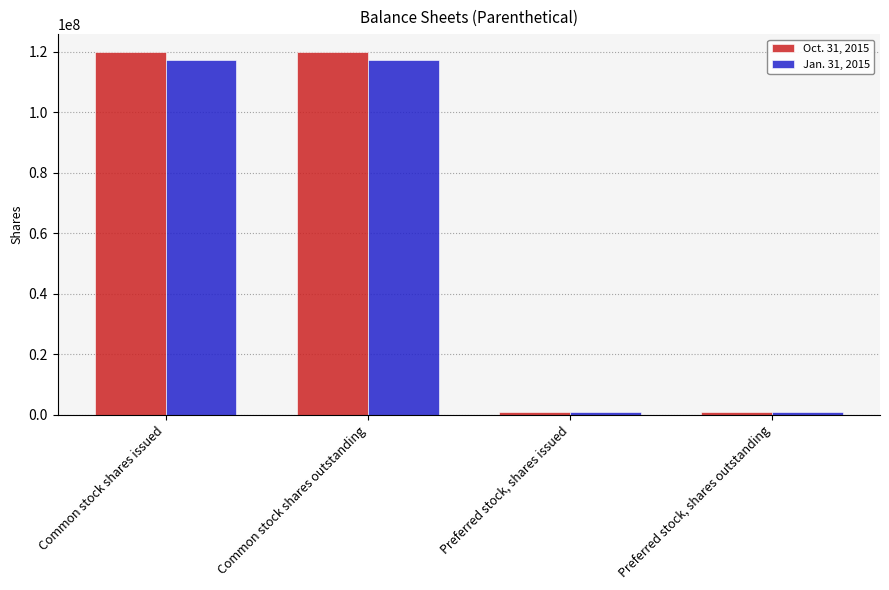

Which series has the largest total across all categories?

Oct. 31, 2015